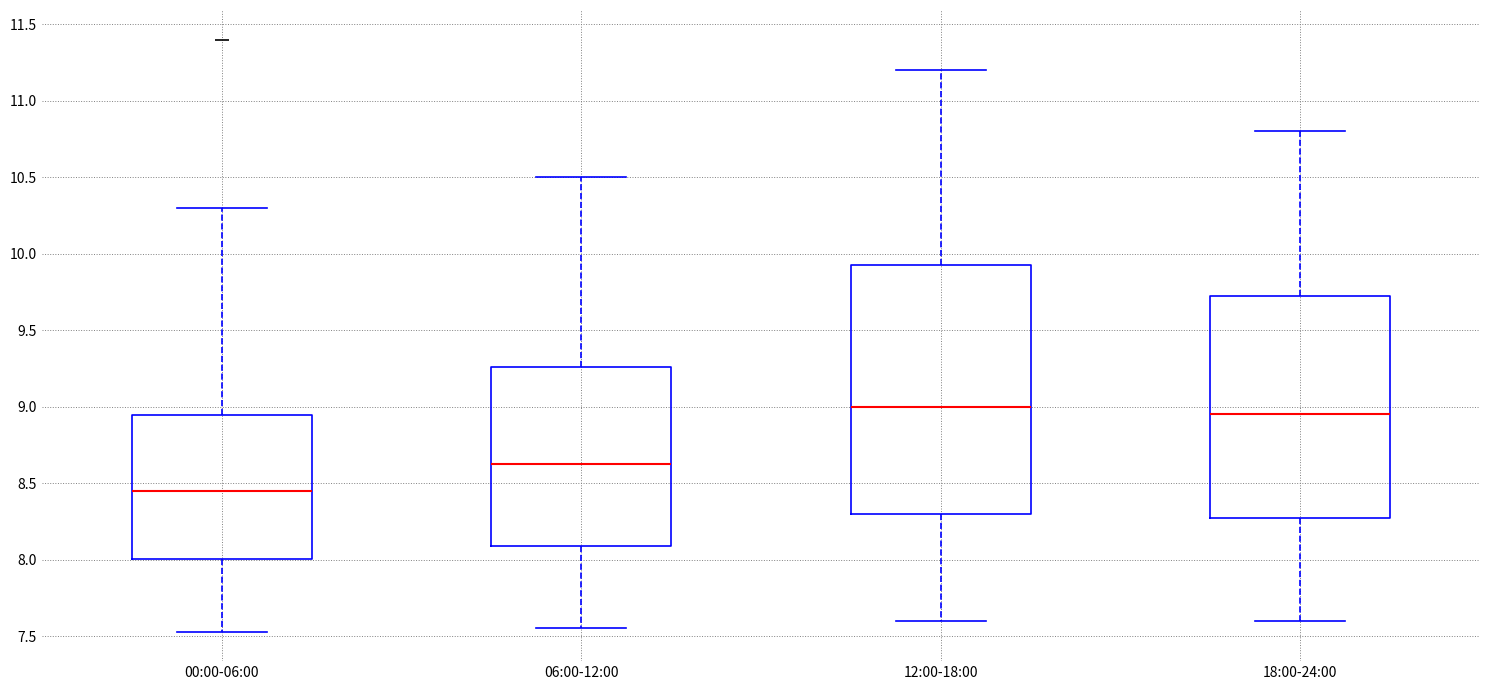

Which box has the highest median line?

12:00-18:00